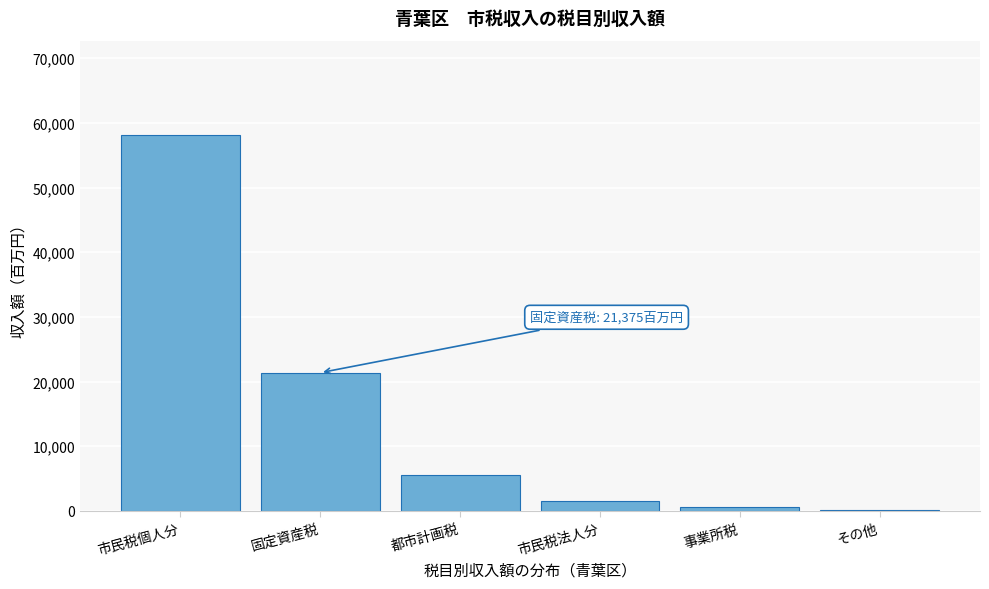

Reading right to left, transcribe all the data shown in this chart.

その他=198	事業所税=616	市民税法人分=1503	都市計画税=5565	固定資産税=21375	市民税個人分=58167